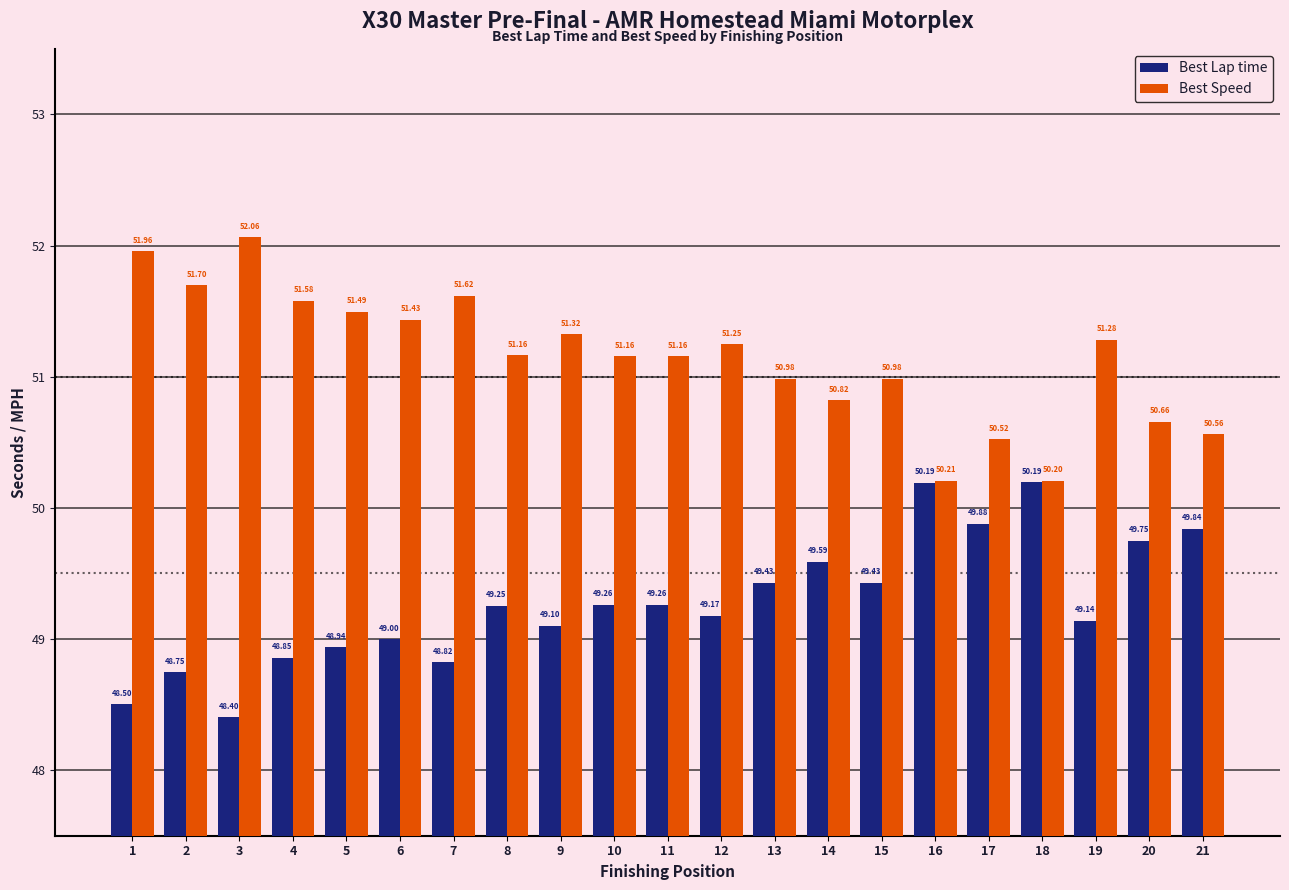

Is the value of Best Speed at 7 greater than the value of Best Lap time at 7?

Yes